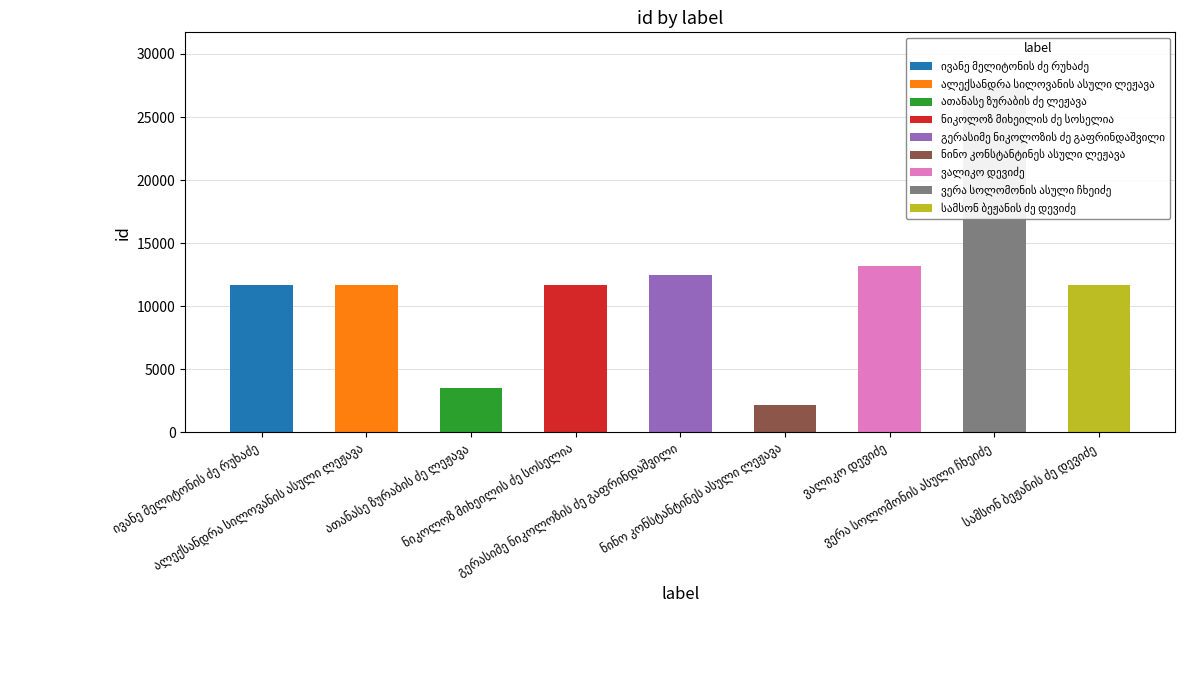

At which label is the value closest to 14890?

ვალიკო დევიძე